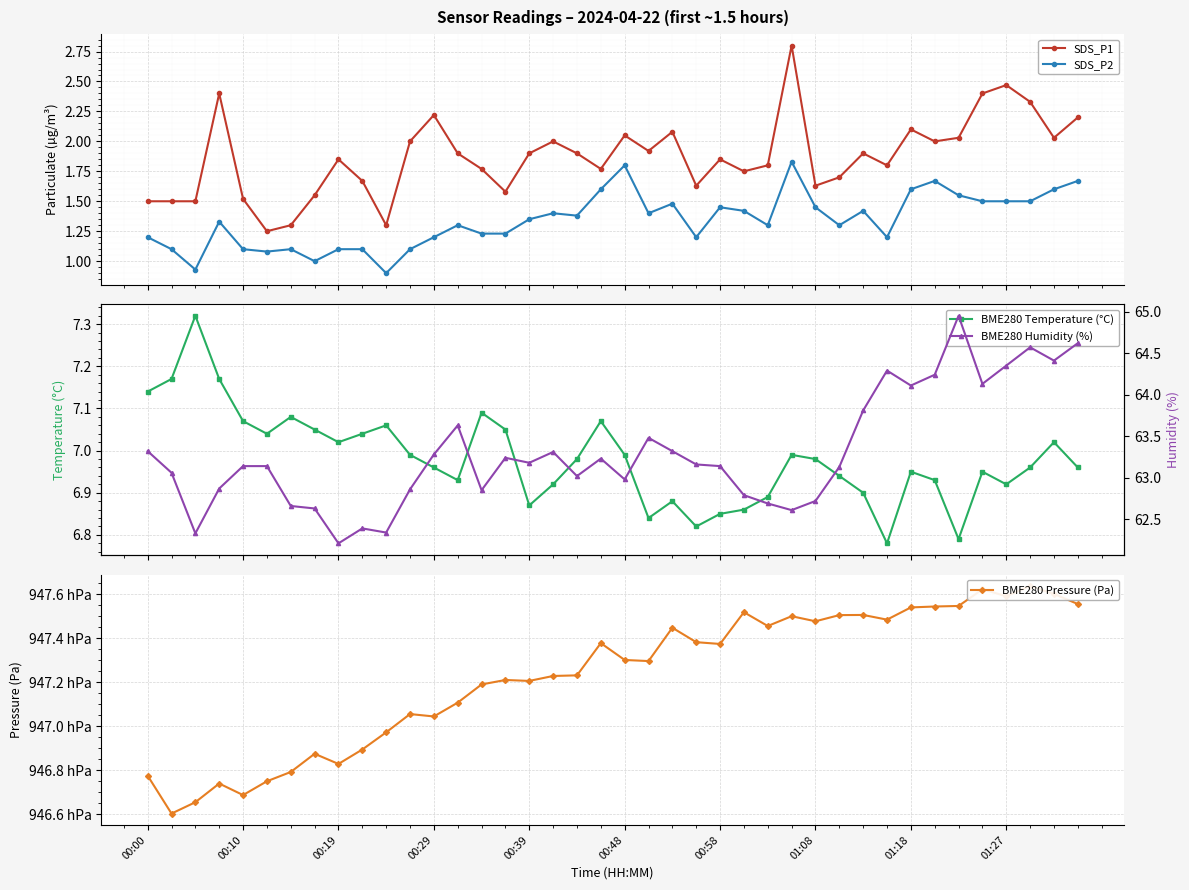

What is the spread (max minus min) of values at 21?

94728.3